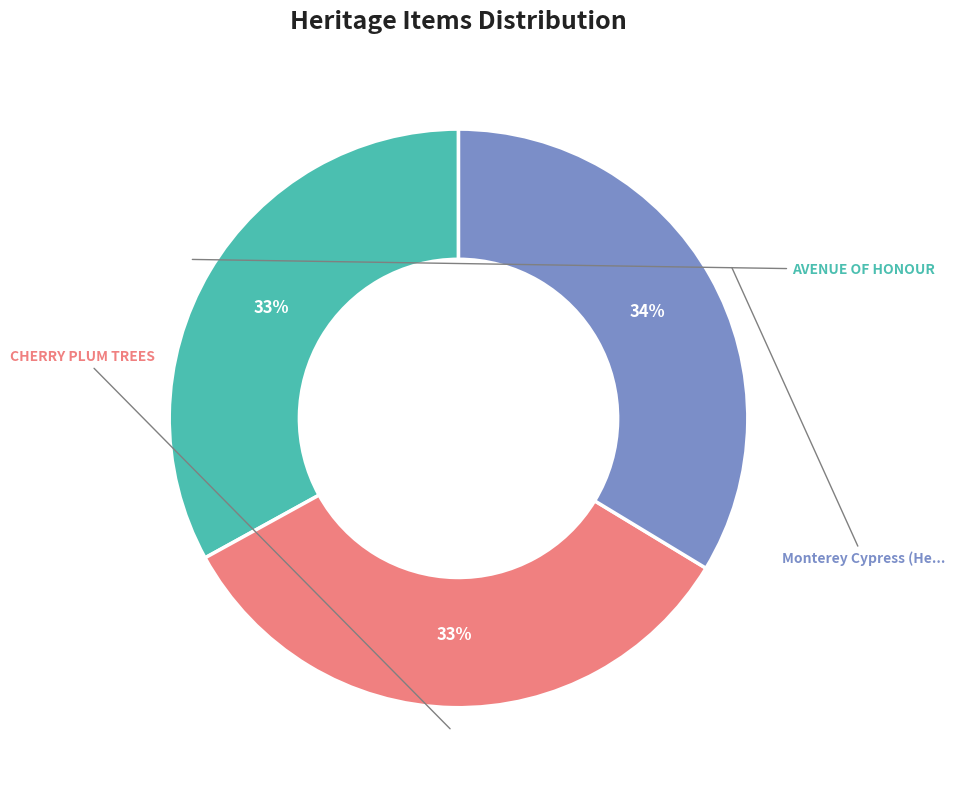

To the nearest percent, what is the average slice percentage?

33%